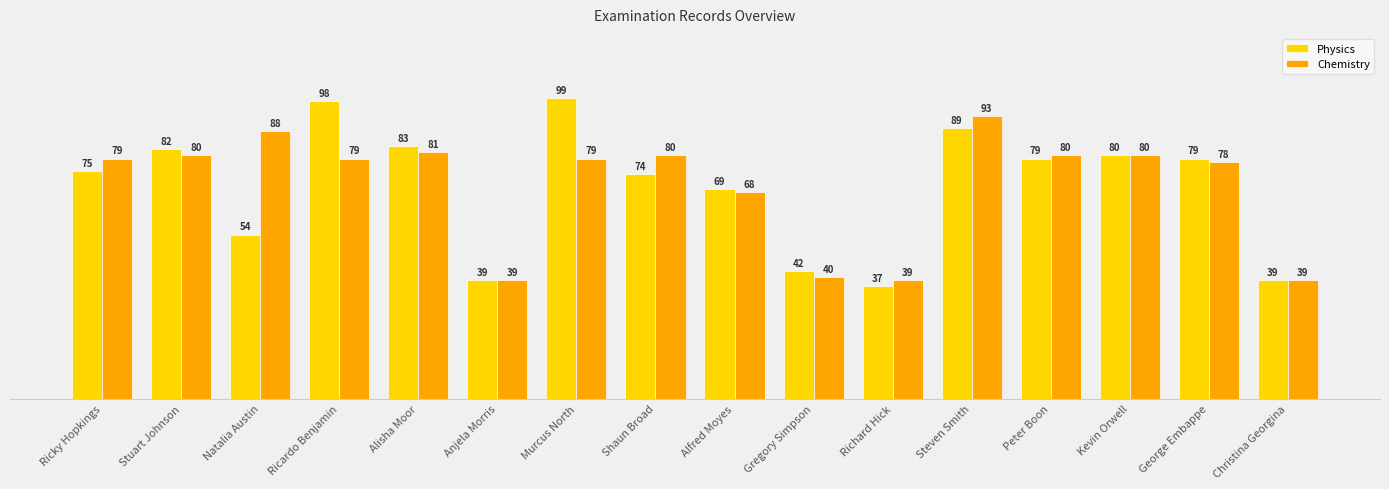

Between Stuart Johnson and Peter Boon, which series saw the biggest shift?

Physics